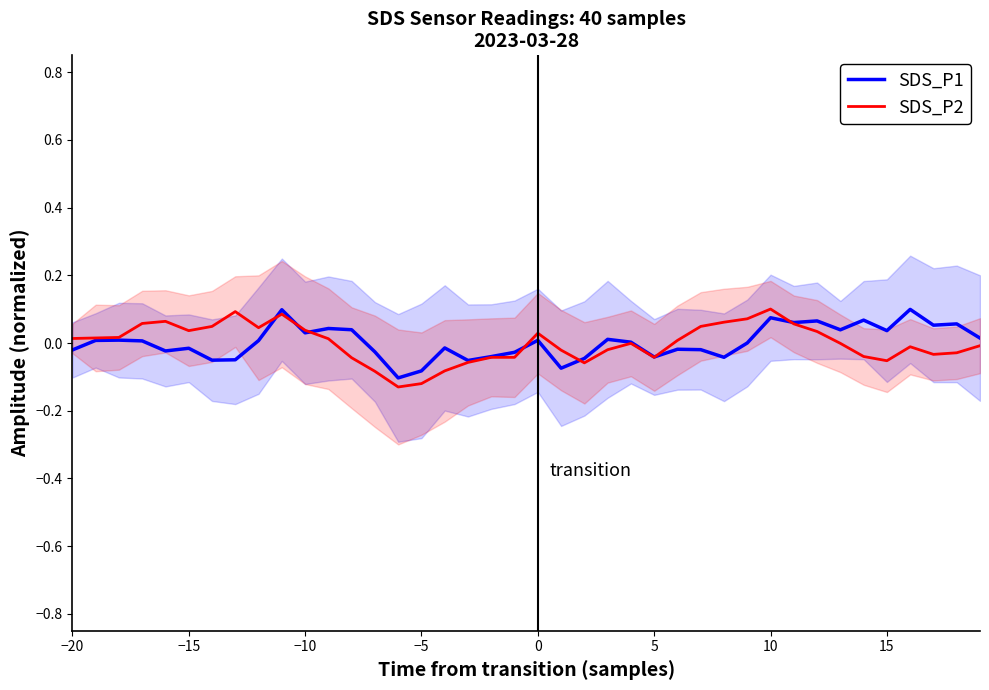

Rank the series by their average value, from highest to lowest.

SDS_P1, SDS_P2